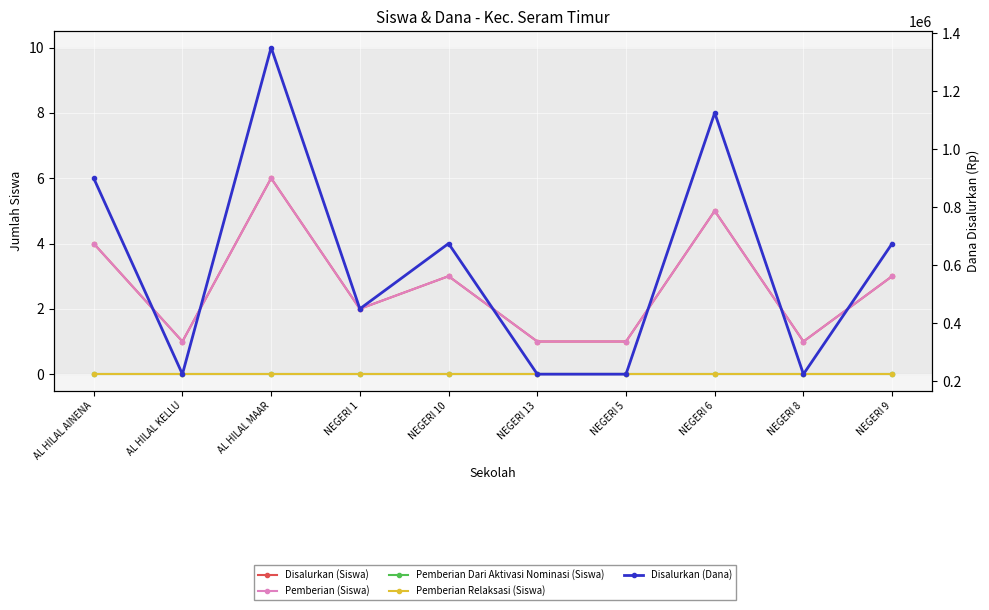

True or false: Pemberian Dari Aktivasi Nominasi (Siswa) and Disalurkan (Siswa) cross at least once.

False